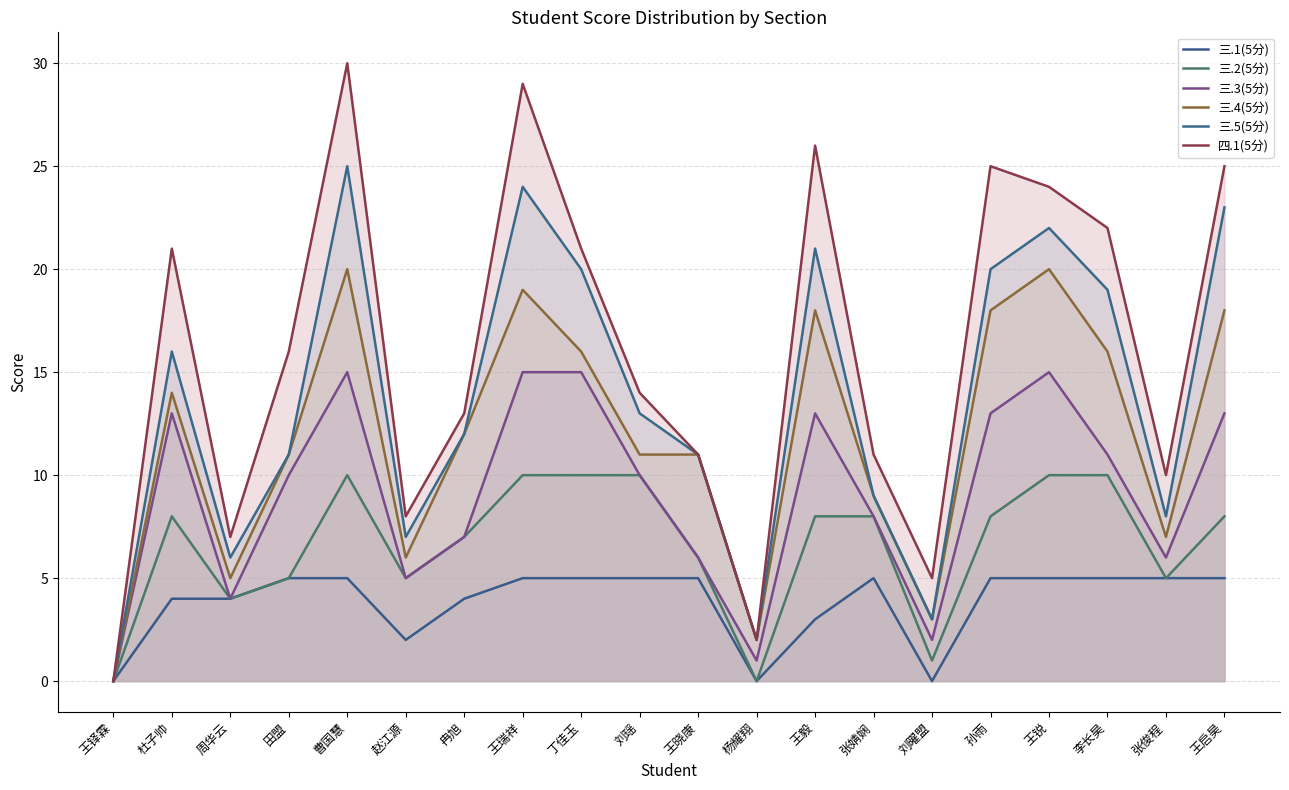

Where is 三.2(5分) nearest to the value 5?

田盟